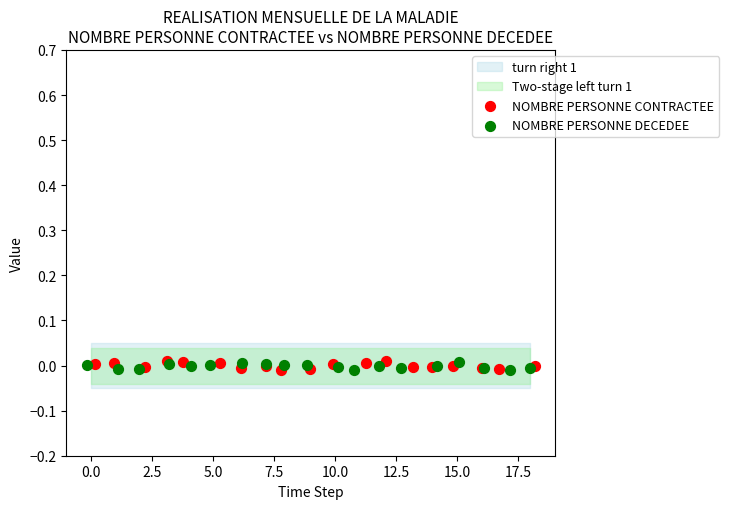

Which series has the largest Y range (max minus min)?

NOMBRE PERSONNE CONTRACTEE